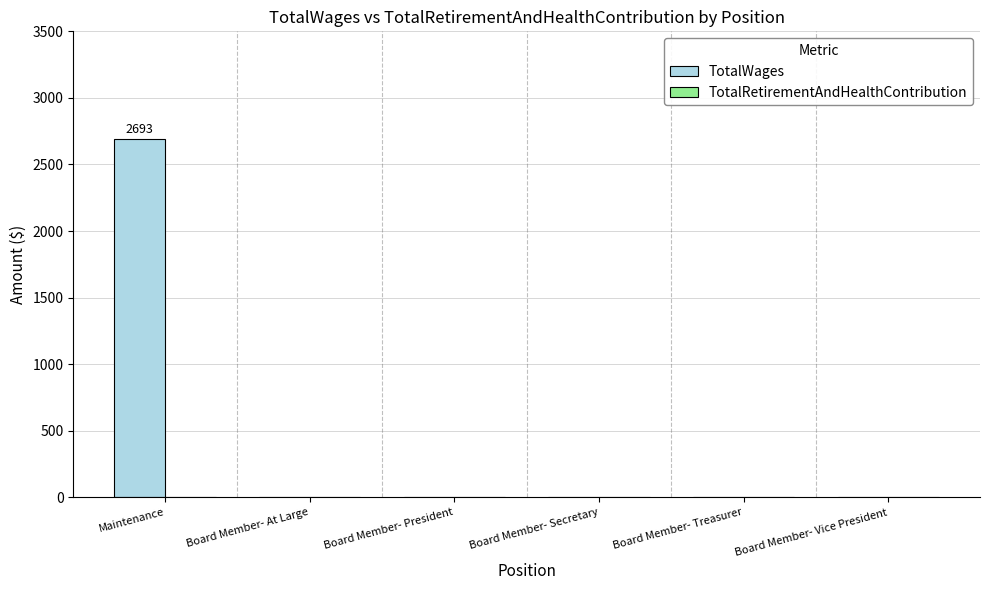

Is it true that the value at Maintenance is 2693?

True